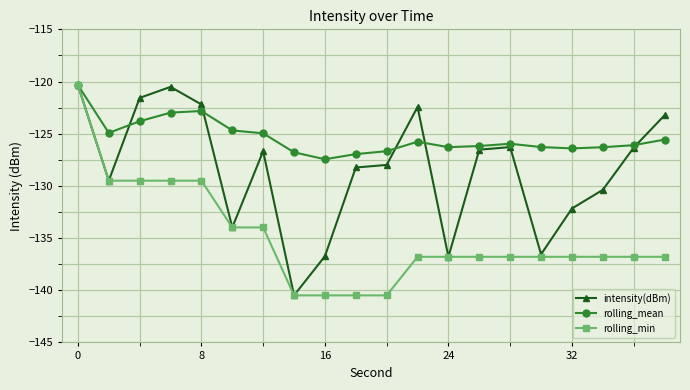

List the series in order of their overall mean, lowest first.

rolling_min, intensity(dBm), rolling_mean